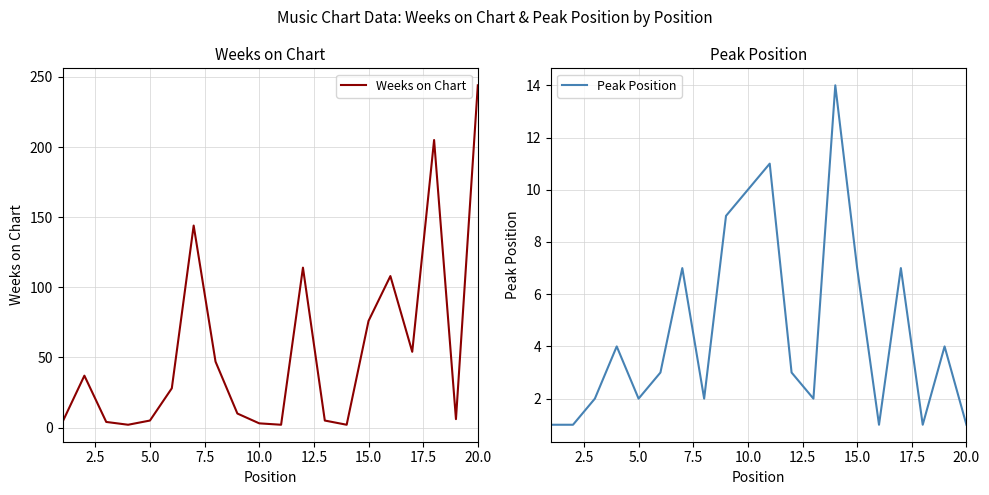

The Weeks on Chart series shows 188 at 15.0. True or false?

False